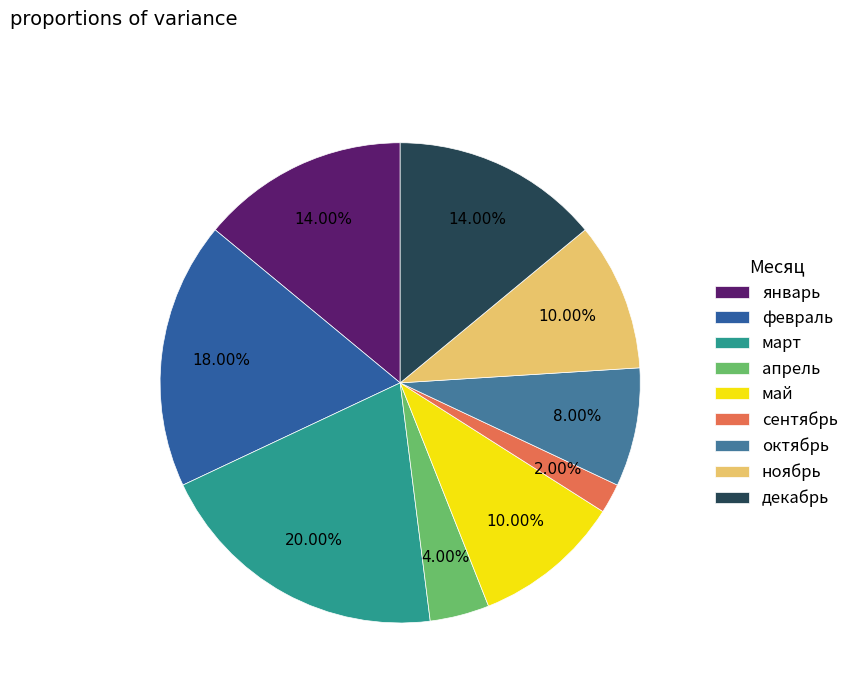

To the nearest percent, what is the difference between the май and март slice percentages?

10%